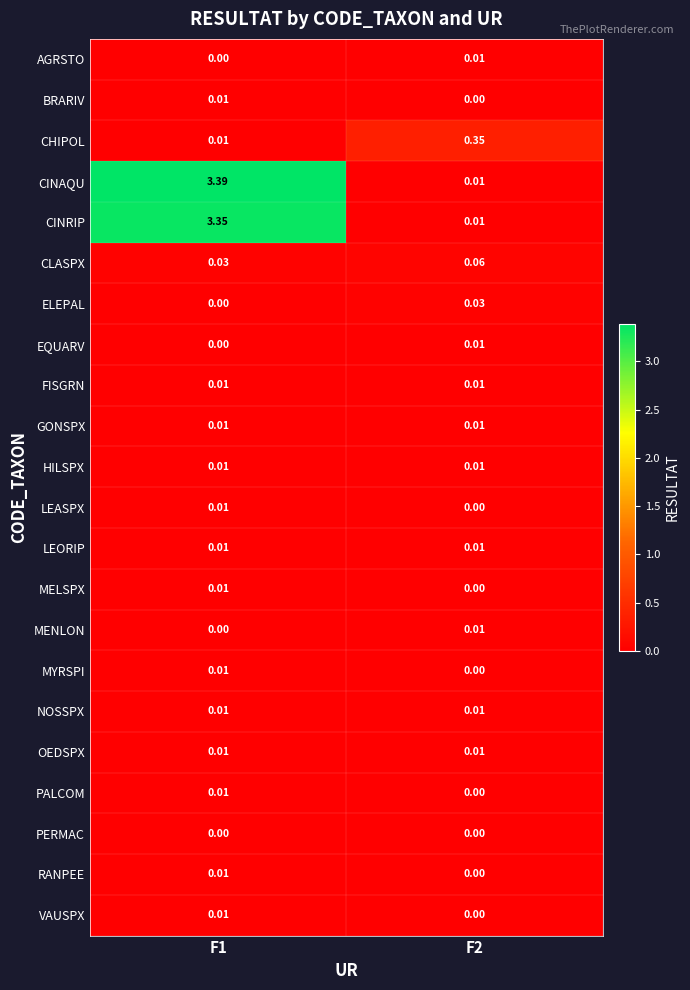

Which series has the largest total across all categories?

CINAQU